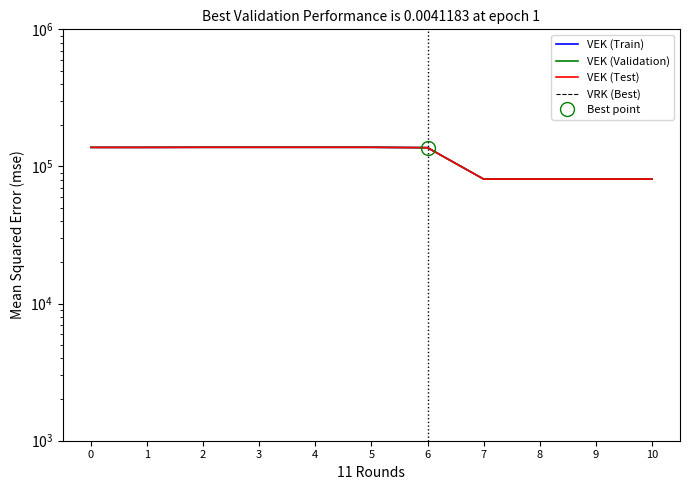

What is the value of the VEK (Validation) point at the 11th from the left?

80916.1